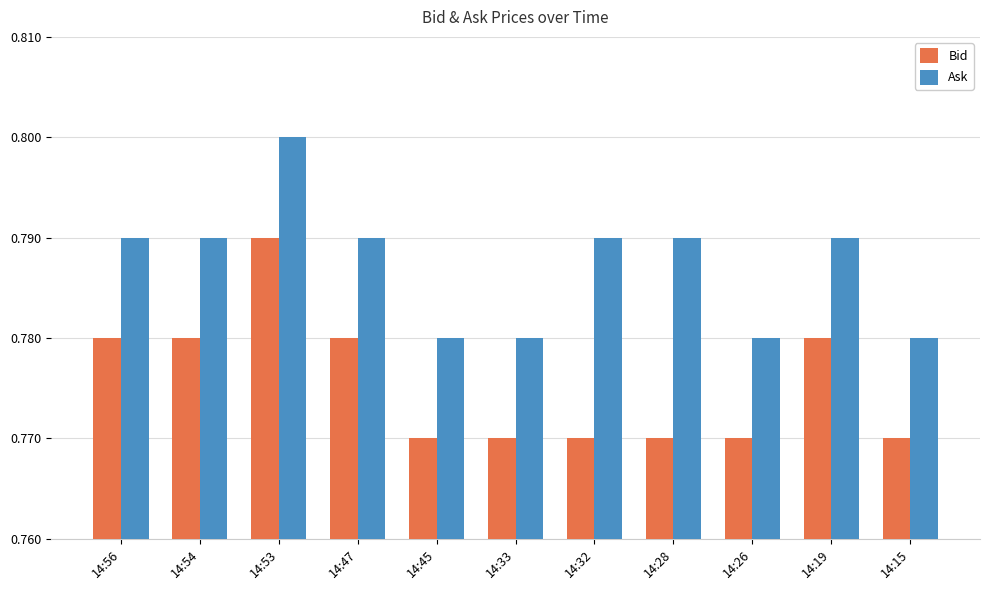

What is the sum of all Bid values?

8.5